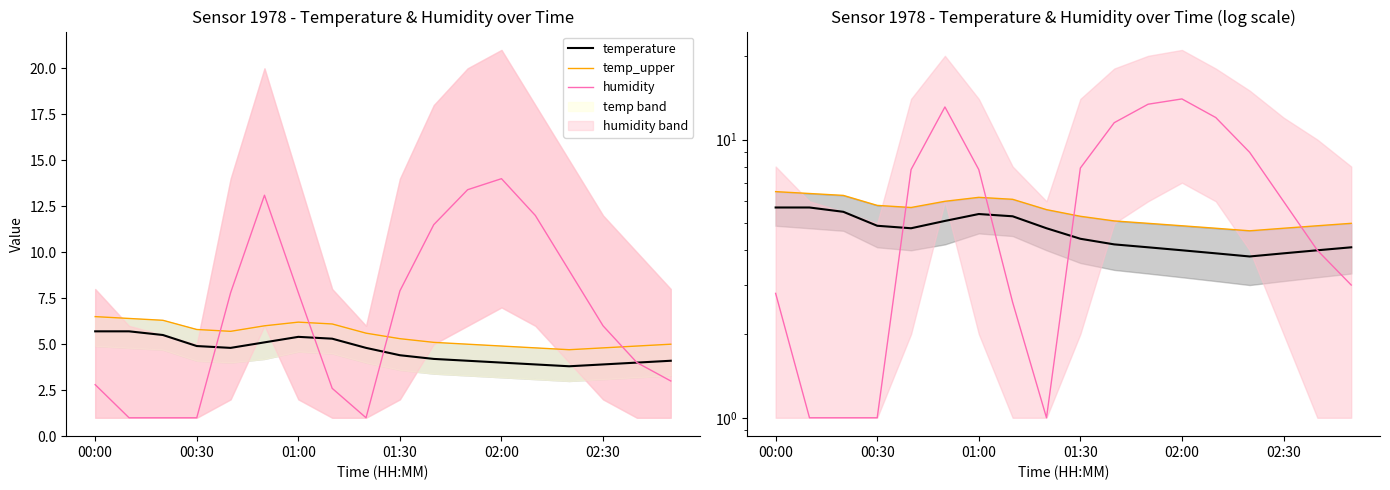

What is the spread (max minus min) of values at 16?

0.9